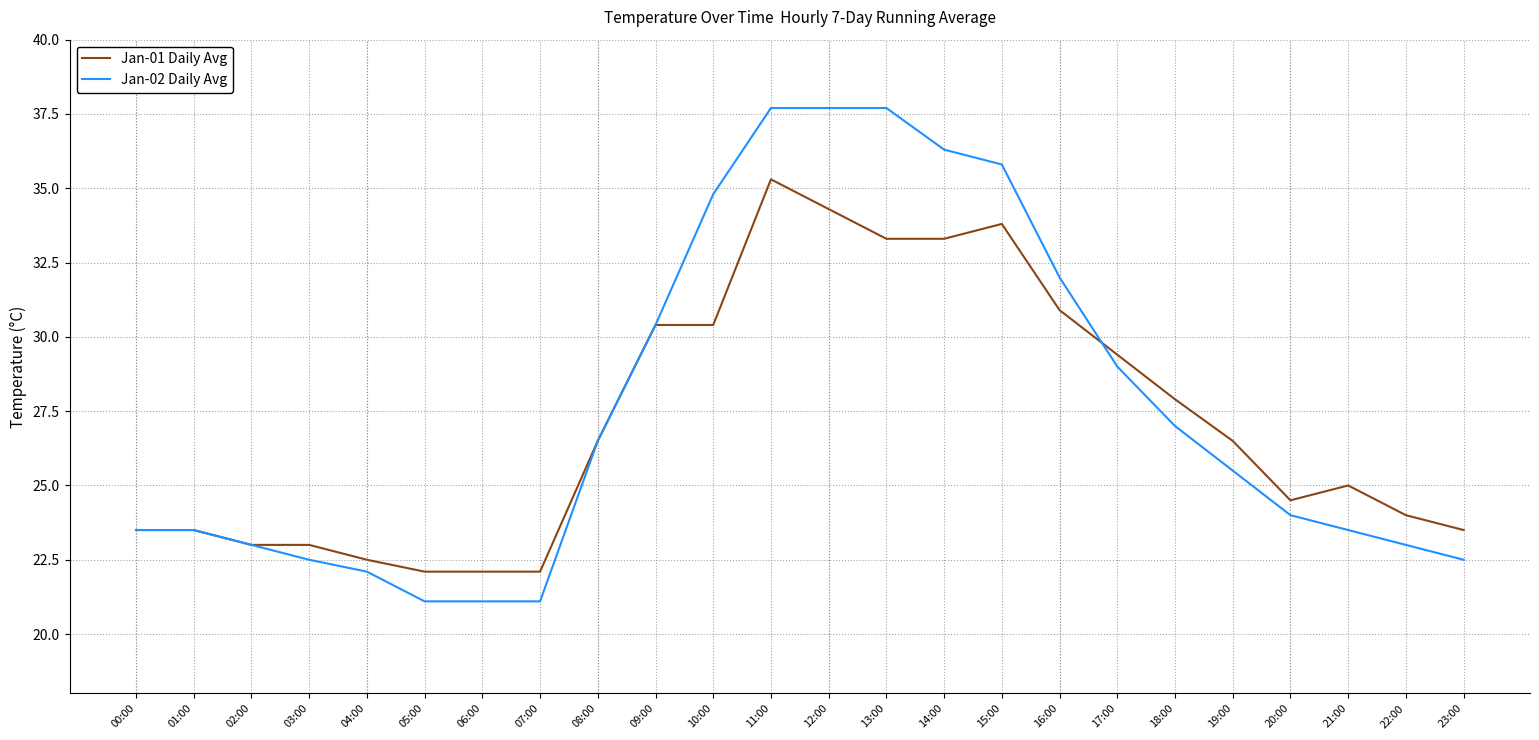

Does the chart display data point markers on the line(s)?

No